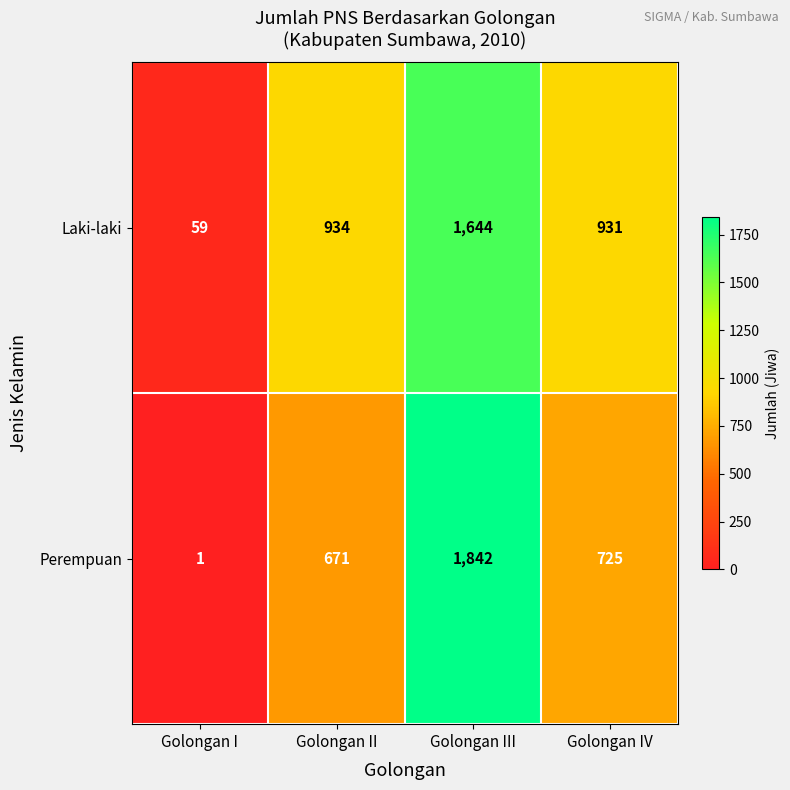

How many distinct data groups are displayed?

2